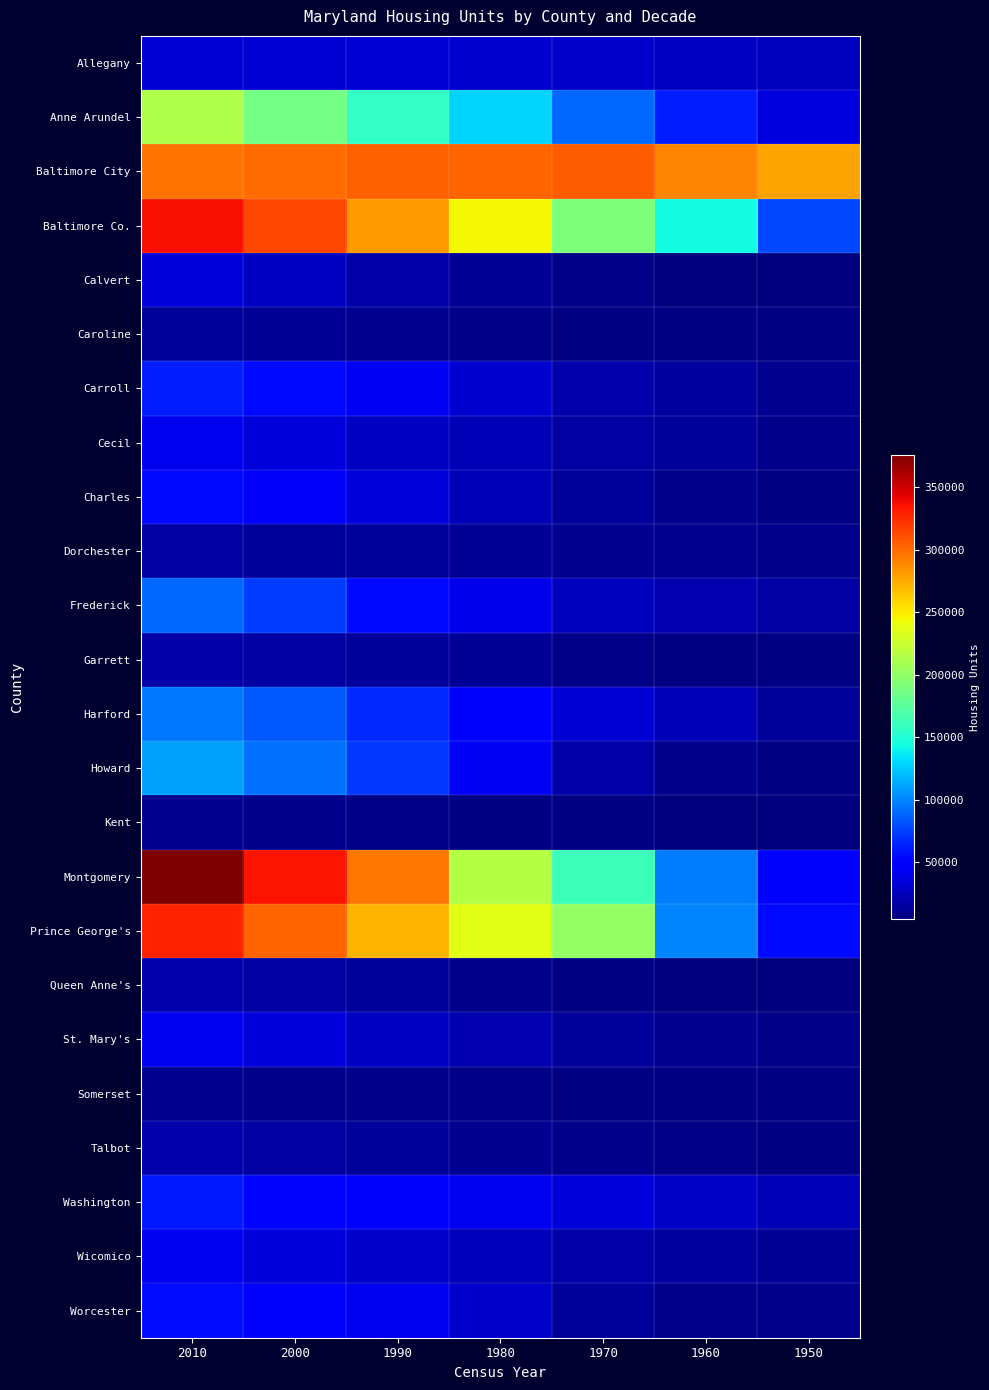

How many data points in Cecil are less than 22977?

3